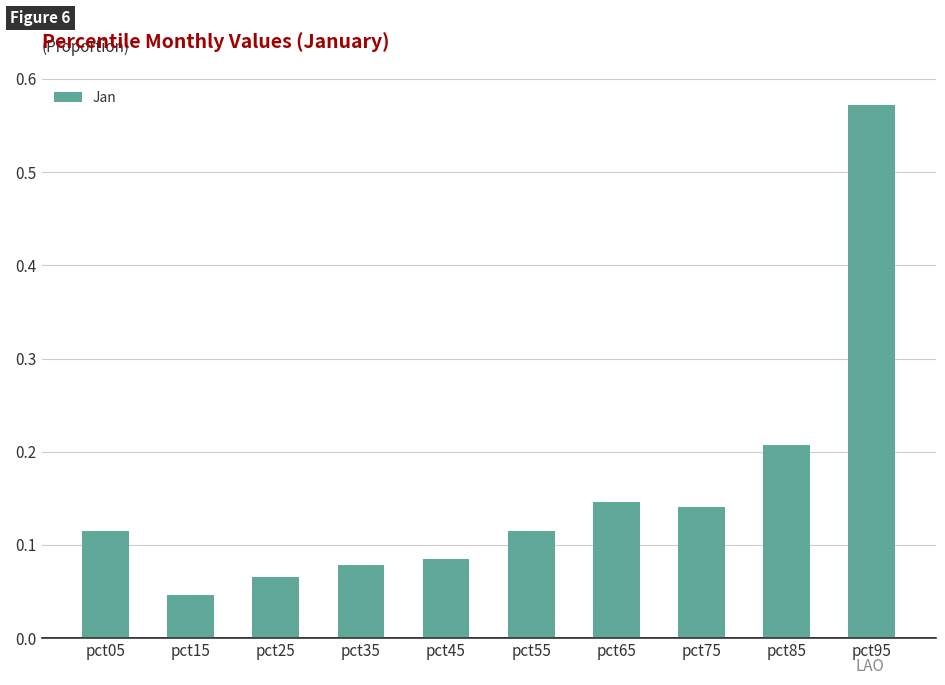

Where is the data nearest to the value 0?

pct15